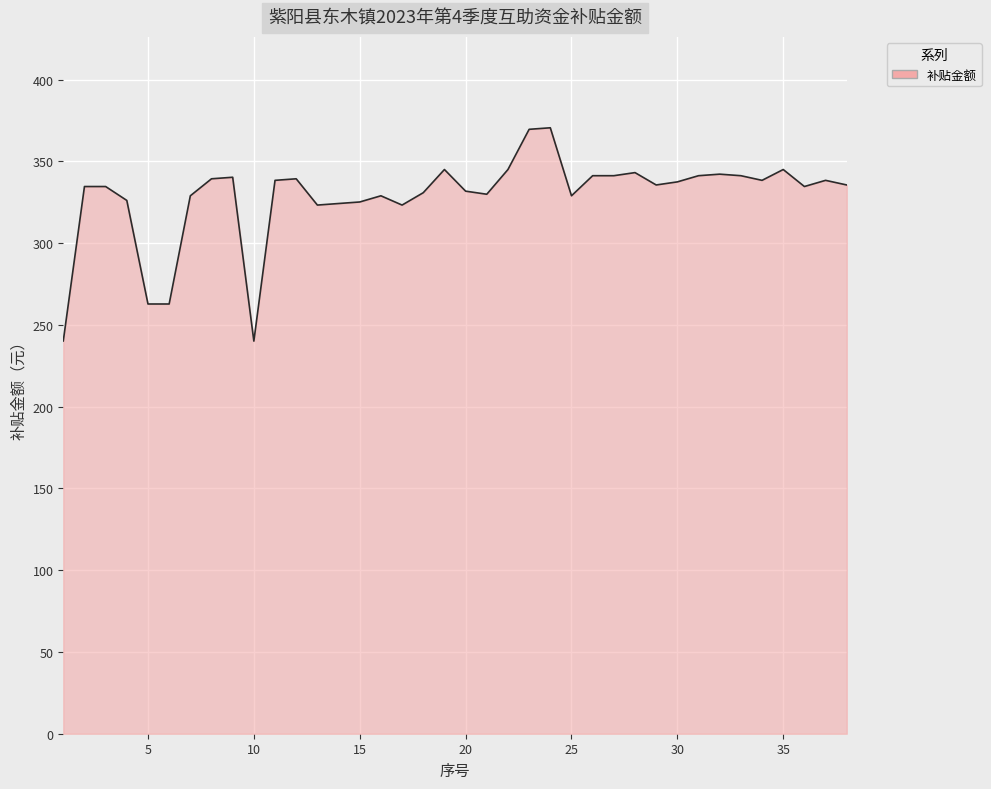

What is the minimum value shown in the chart?

240.1